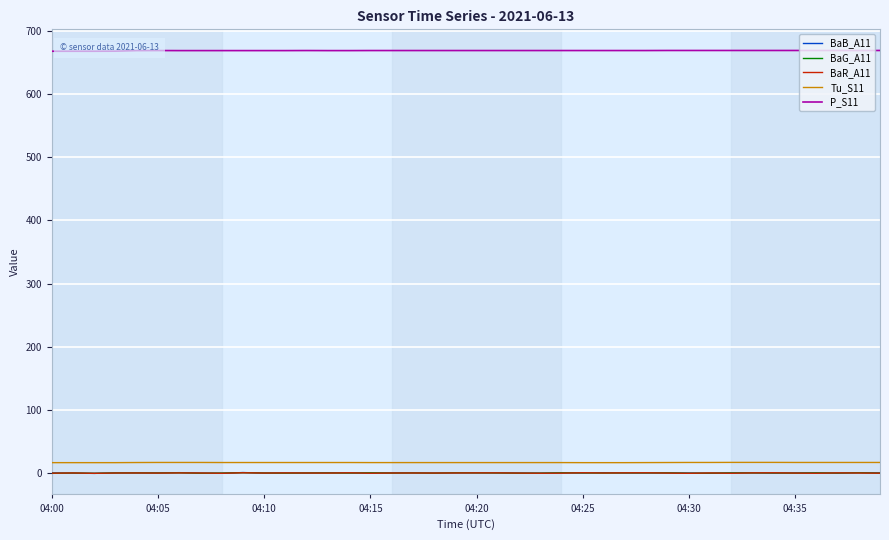

What is the difference between the maximum and minimum values in the P_S11 series?

1.2